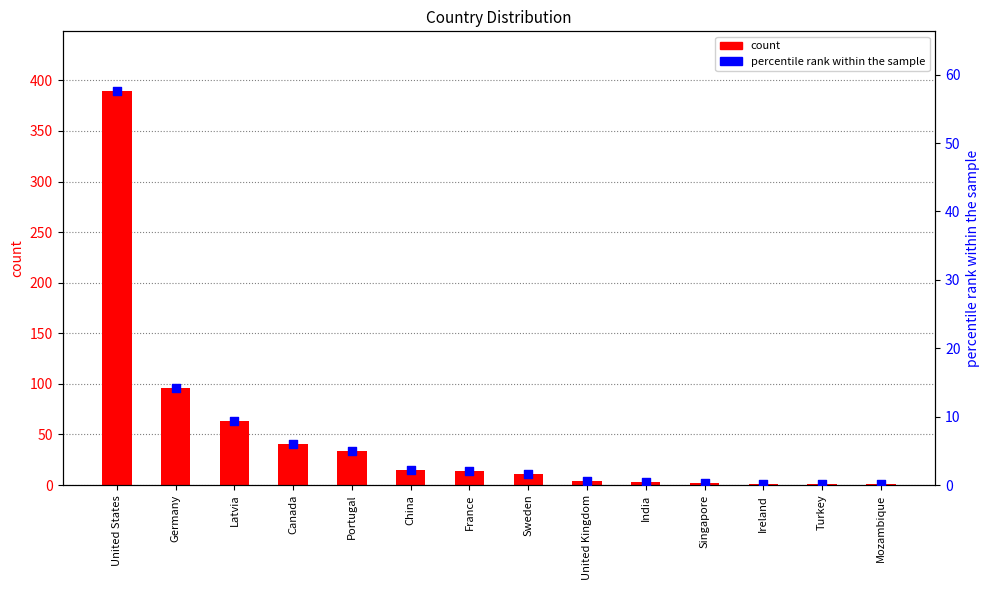

Which series reaches the maximum Y coordinate?

count